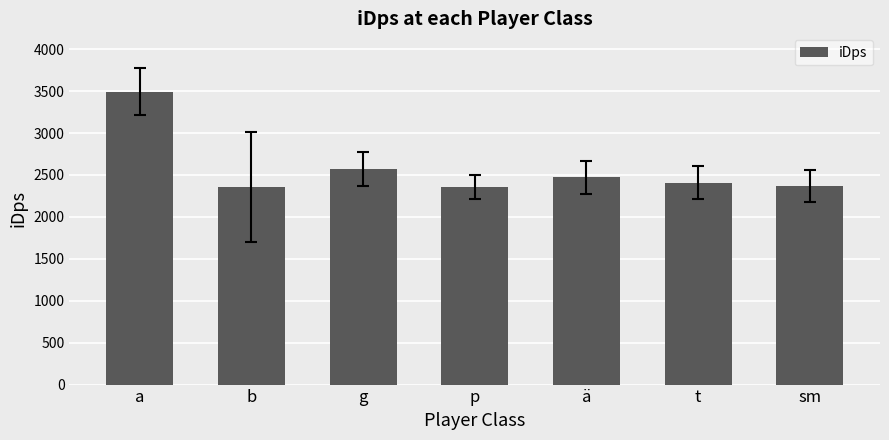

At which label is the value closest to 2923?

g